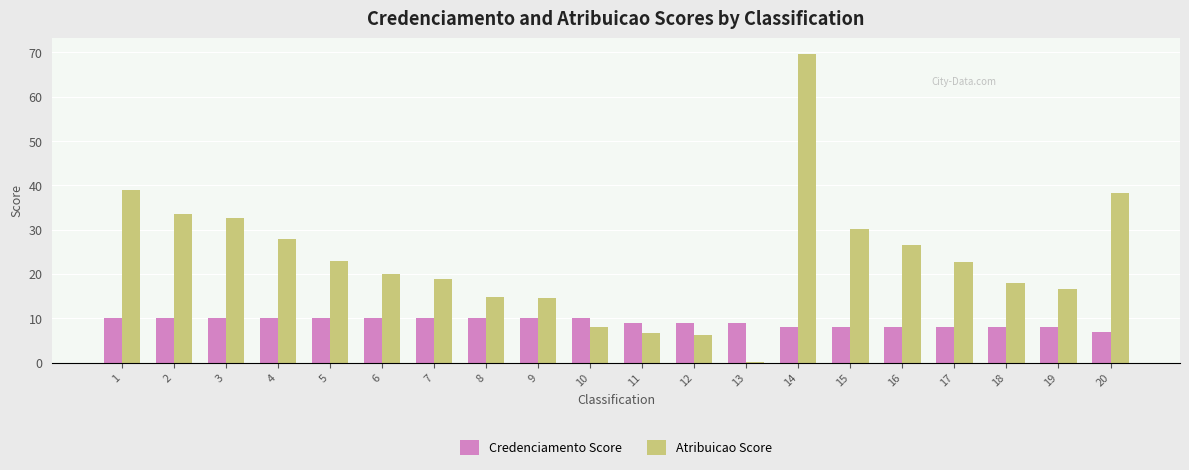

Is the value of Atribuicao Score at 13 greater than the value of Credenciamento Score at 9?

No